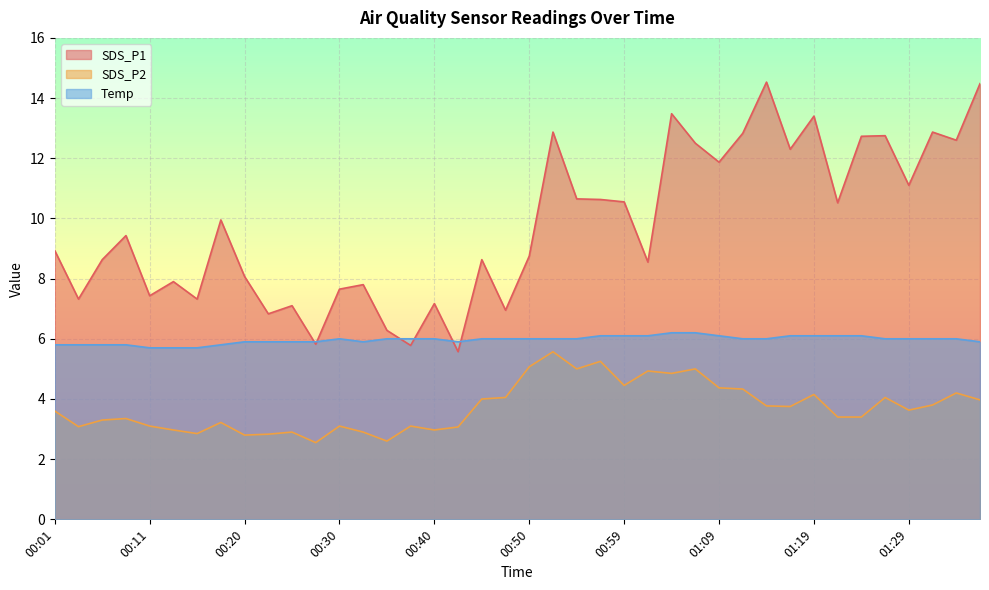

What is the label of the 1st point from the left?

00:01